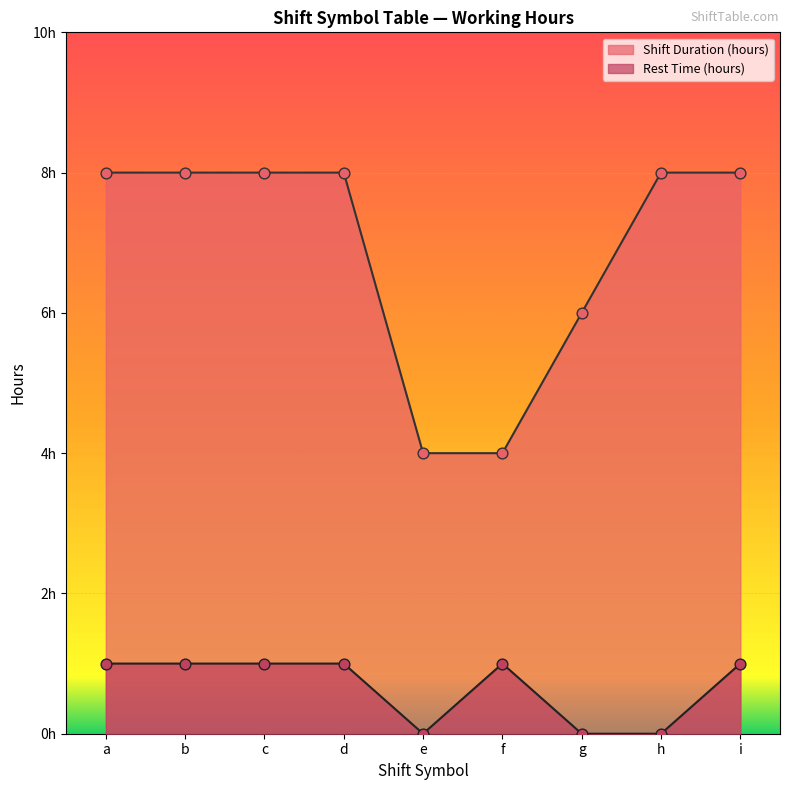

At how many categories does at least one series exceed 5?

7